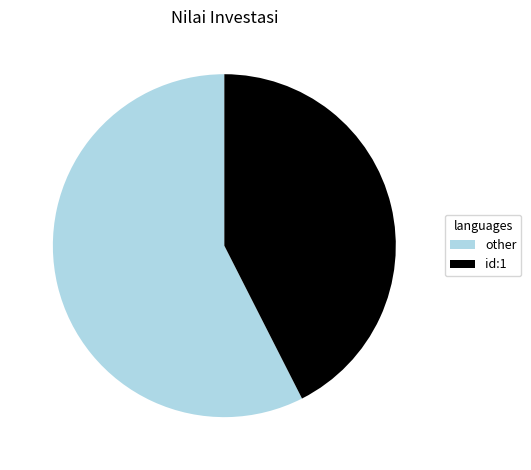

Which has a higher value, id:1 or other?

other